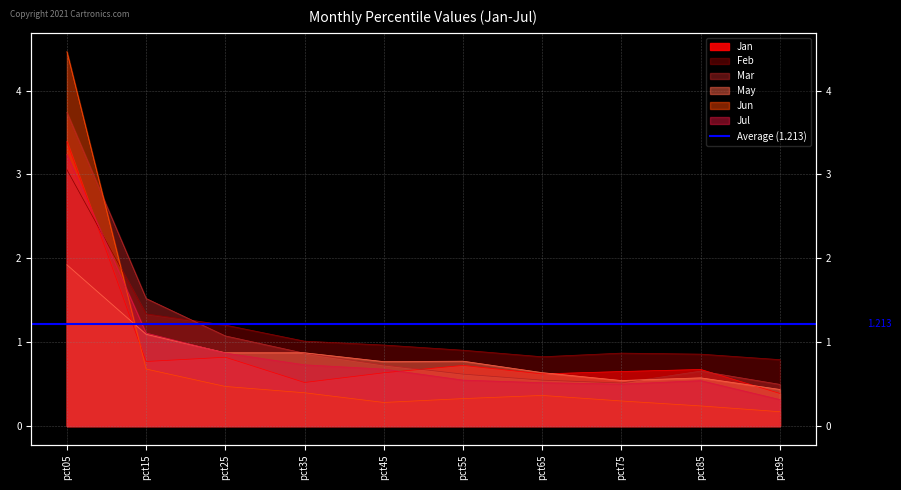

What is the value of the Mar point at the 4th from the left?

0.9